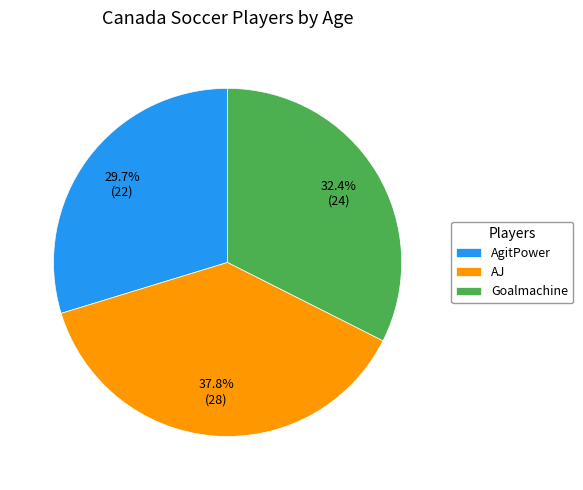

True or false: AgitPower accounts for 38% of the total.

False